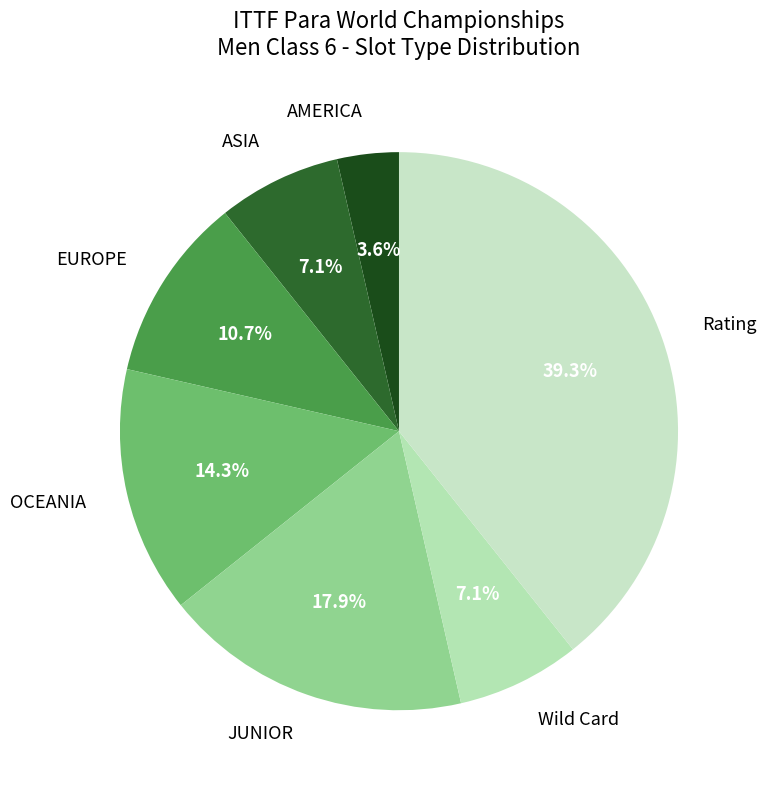

Count the number of slices in the pie.

7